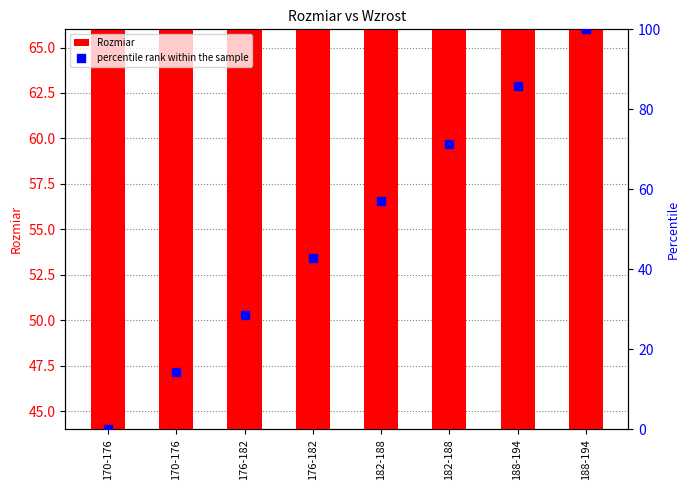

What are all the series names shown in the legend?

Rozmiar, percentile rank within the sample